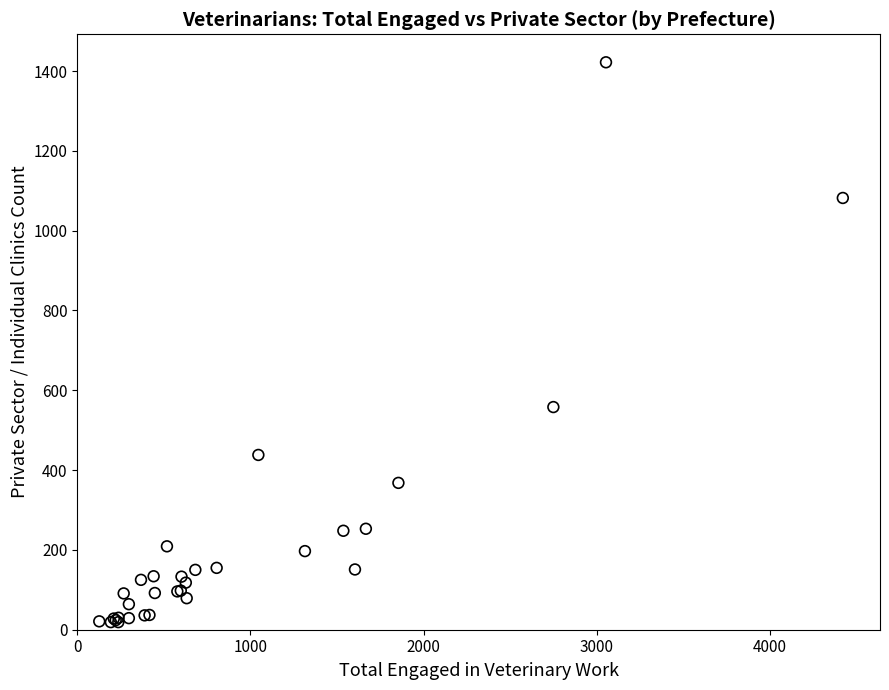

What Y value in the scatter plot is closest to 720?

558